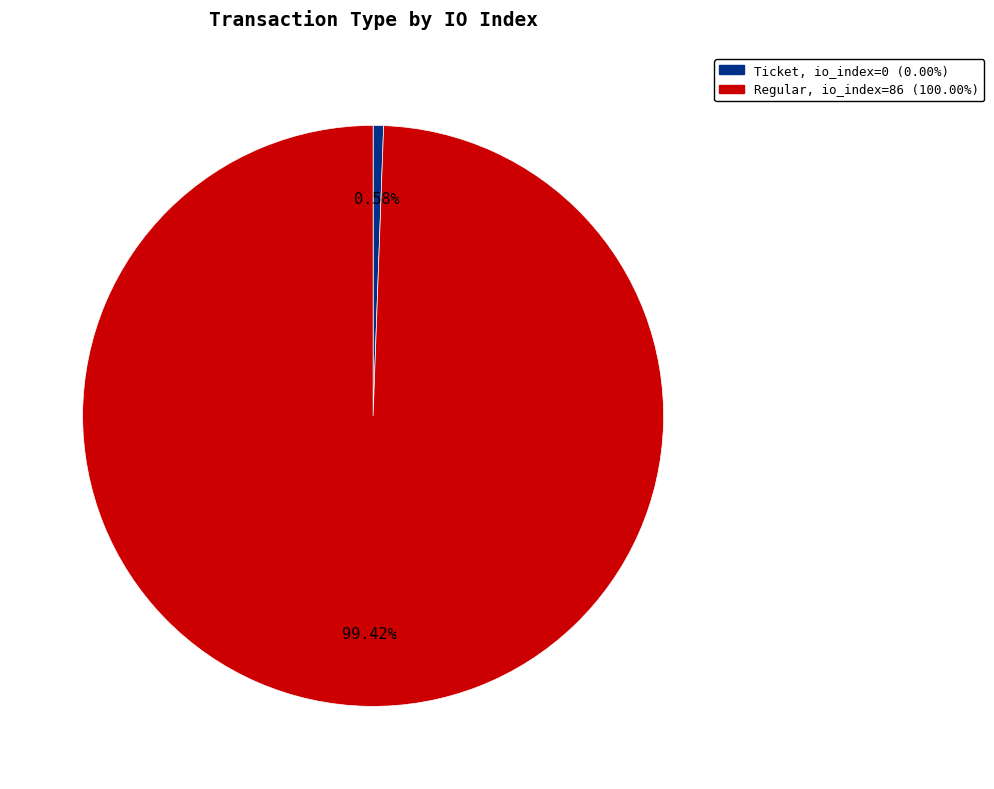

What is the smallest slice in the pie chart?

Ticket, io_index=0 (0.00%)